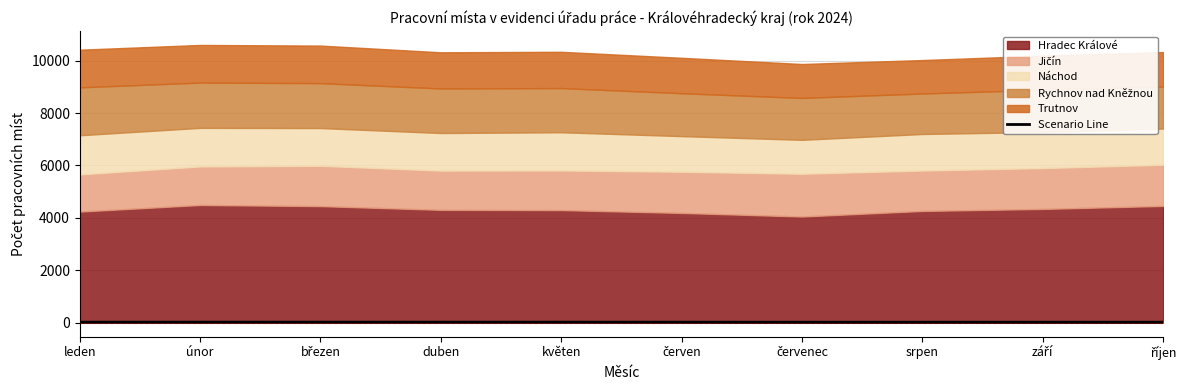

How many points are higher than both their immediate neighbors (excluding endpoints)?

2